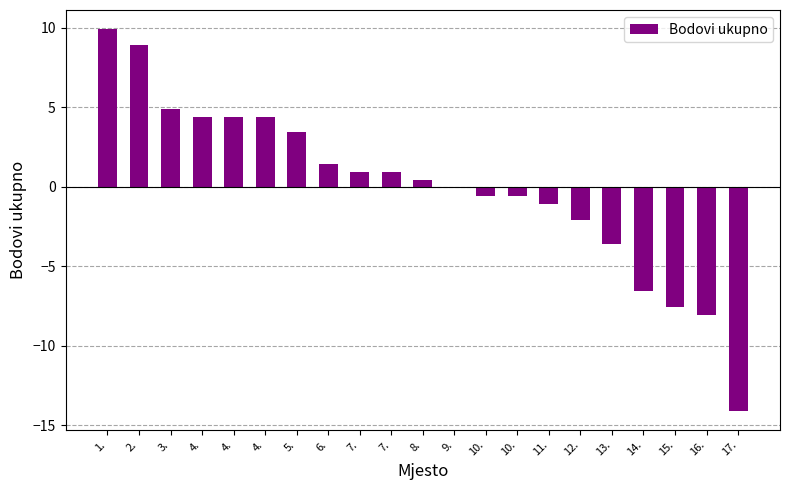

What is the label of the 21st bar from the left?

17.